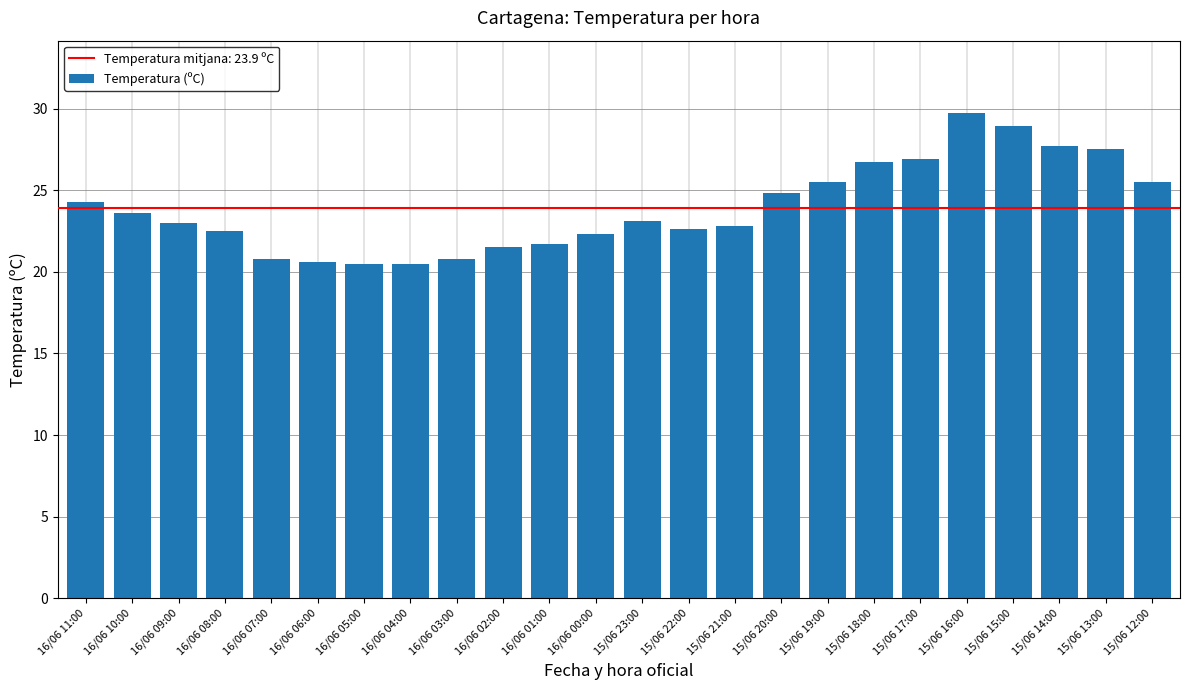

Between 15/06 14:00 and 15/06 21:00, which is larger?

15/06 14:00